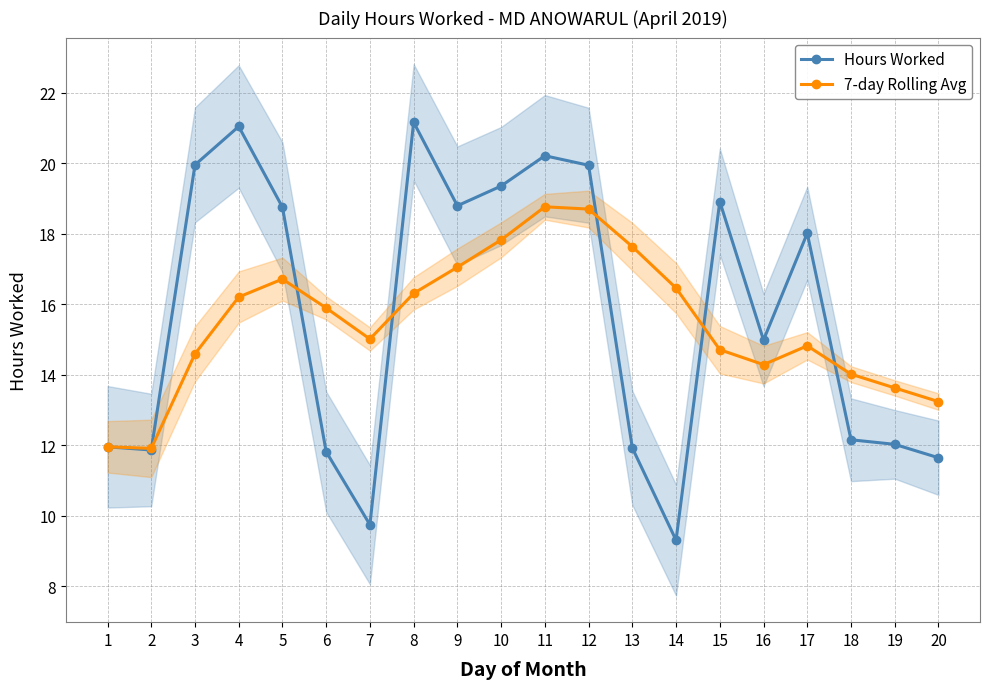

At which label is 7-day Rolling Avg closest to 15?

7